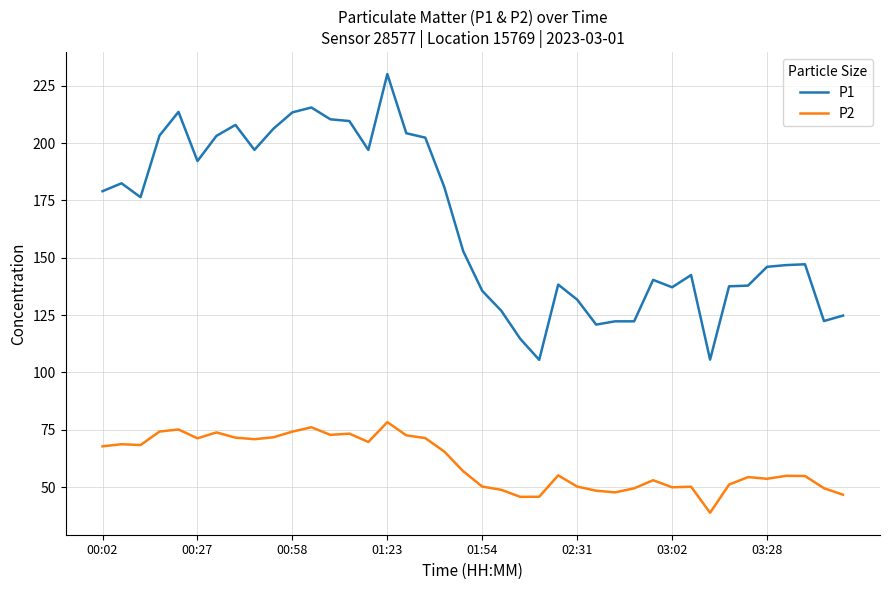

What is the difference between the maximum and minimum values in the P2 series?

39.5